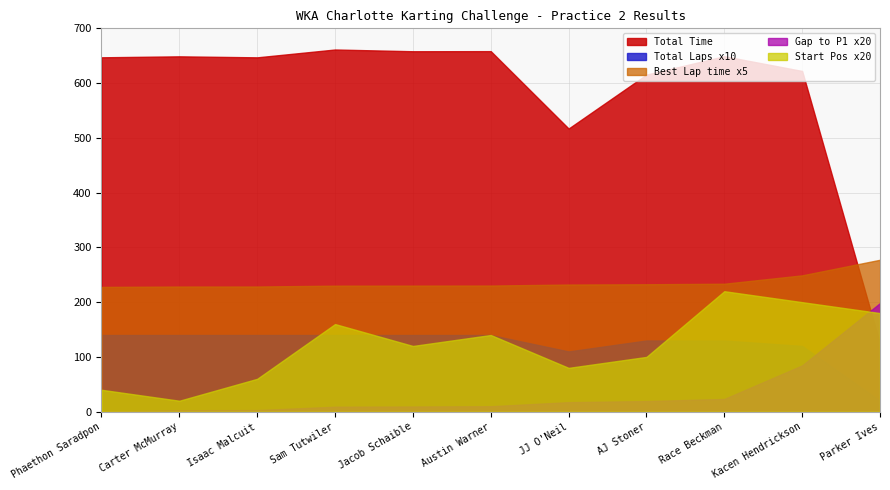

Between Jacob Schaible and Phaethon Saradpon, which is larger?

Jacob Schaible